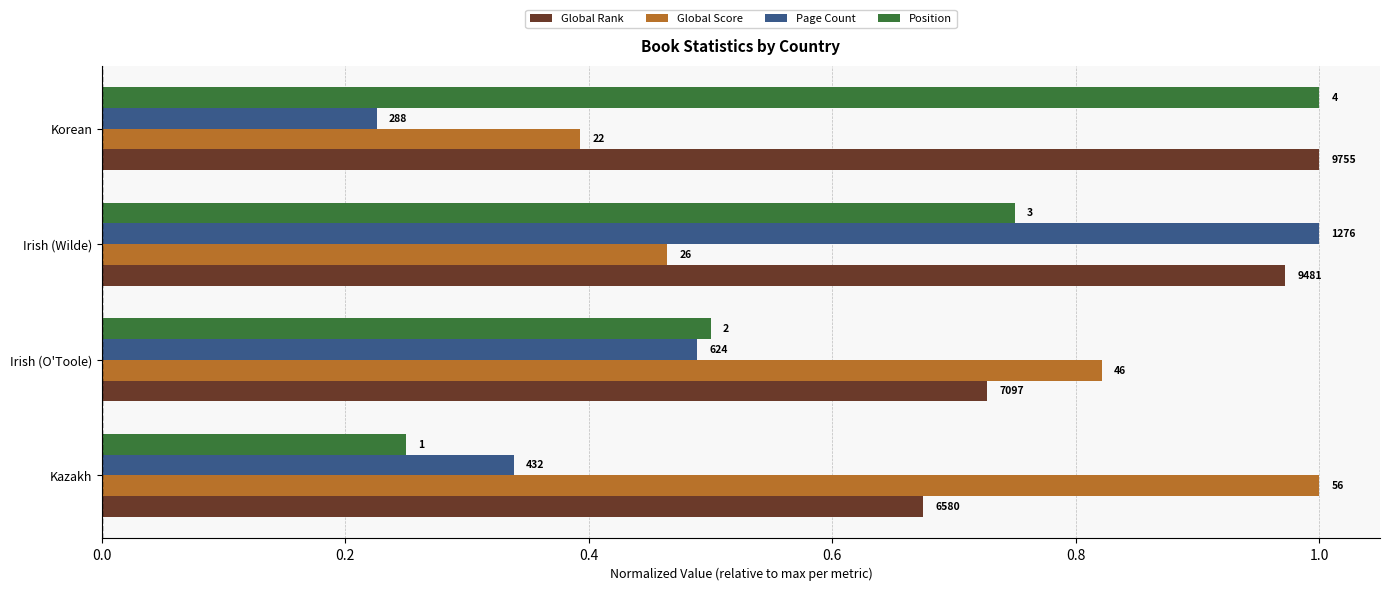

What are all the series names shown in the legend?

Global Rank, Global Score, Page Count, Position